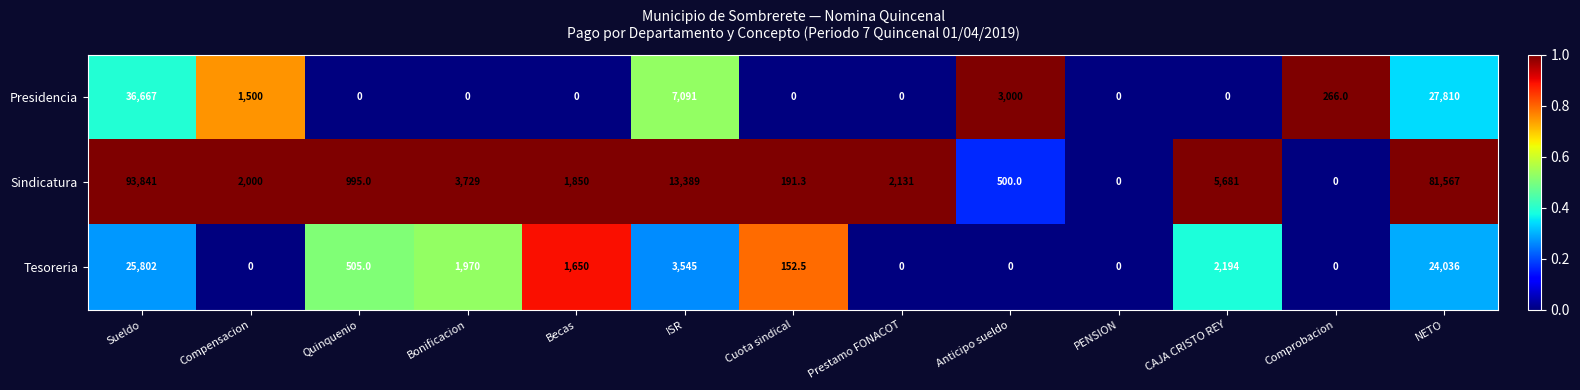

What is the sum of the Presidencia values at ISR and PENSION?

7091.0